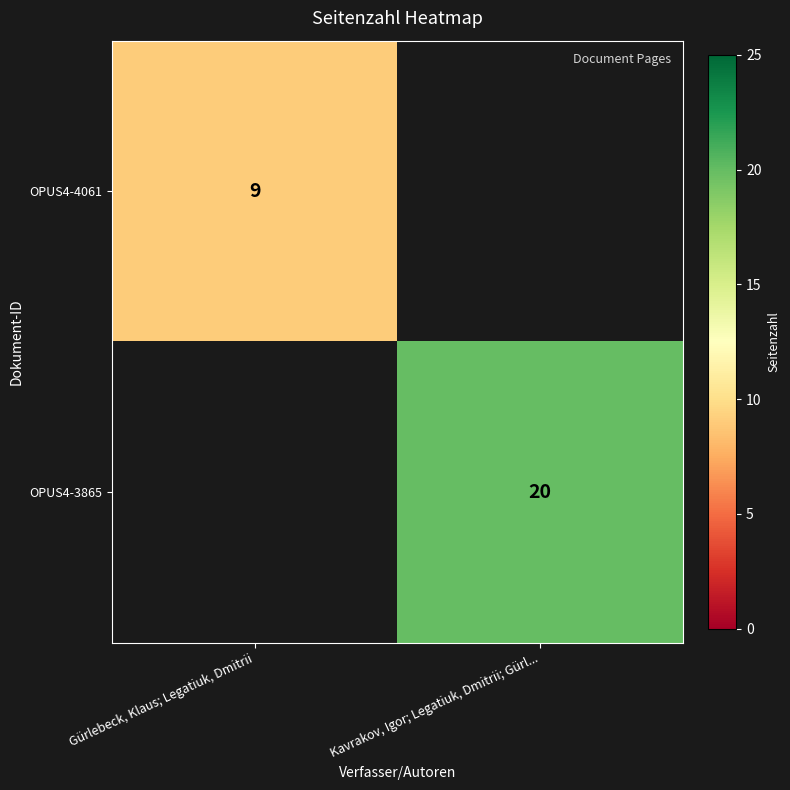

True or false: OPUS4-4061 has a value of 15 at Gürlebeck, Klaus; Legatiuk, Dmitrii.

False